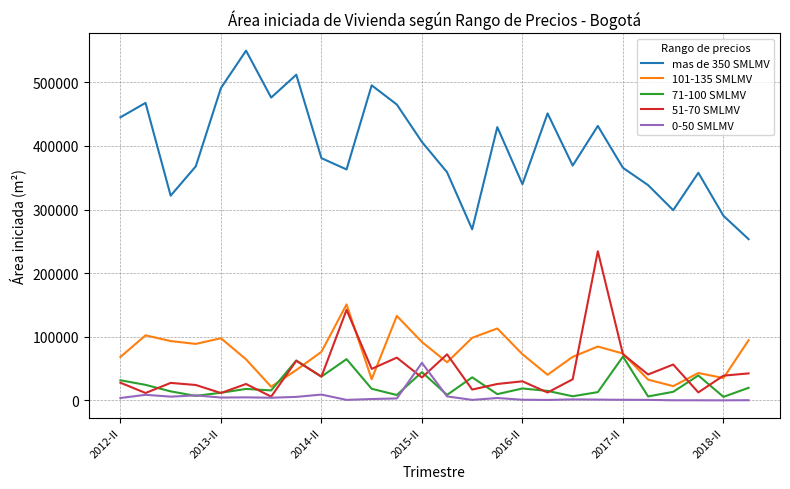

Which series has the largest total across all categories?

mas de 350 SMLMV